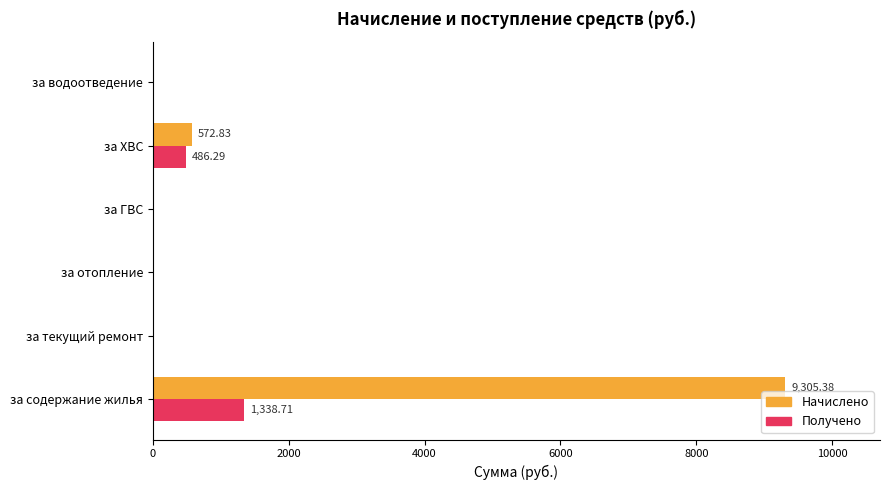

What is the maximum value for Начислено?

9305.4